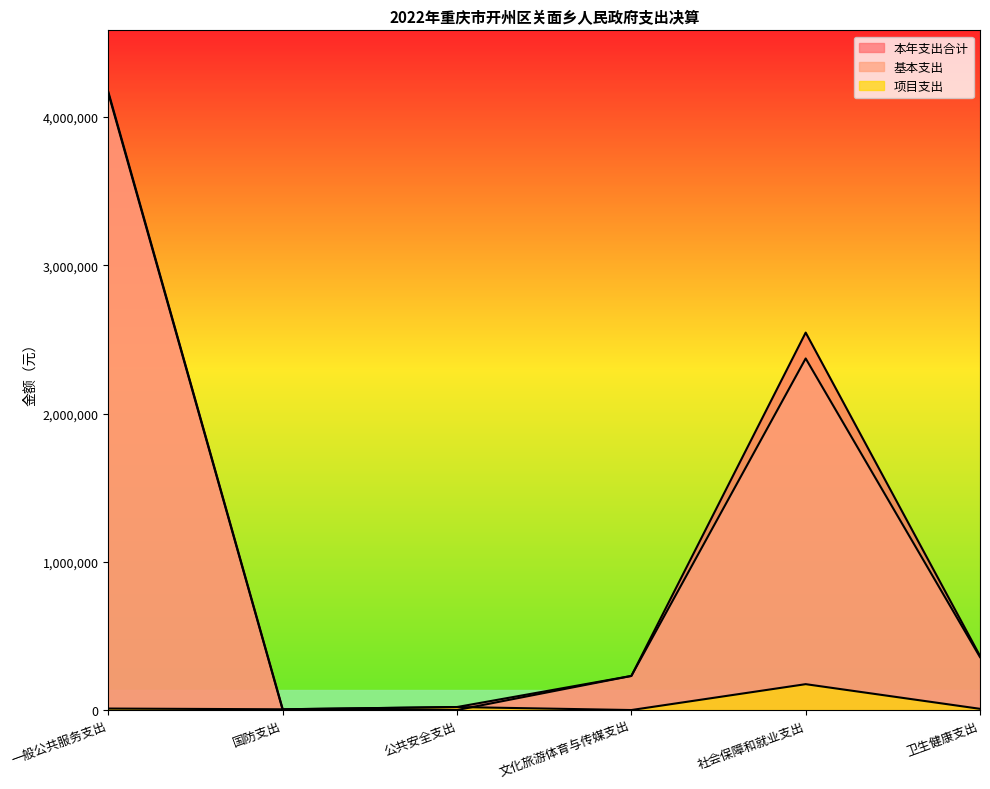

Where is 基本支出 nearest to the value 2079016?

社会保障和就业支出